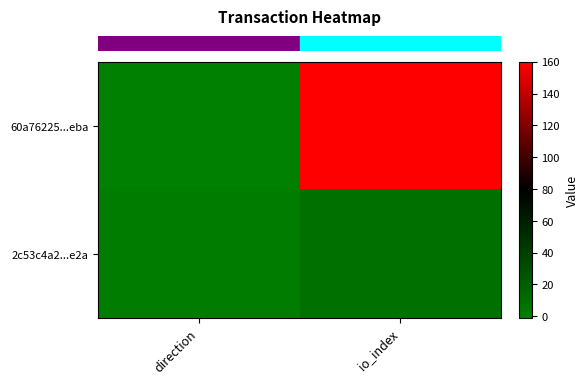

How many data points does each series have?

2